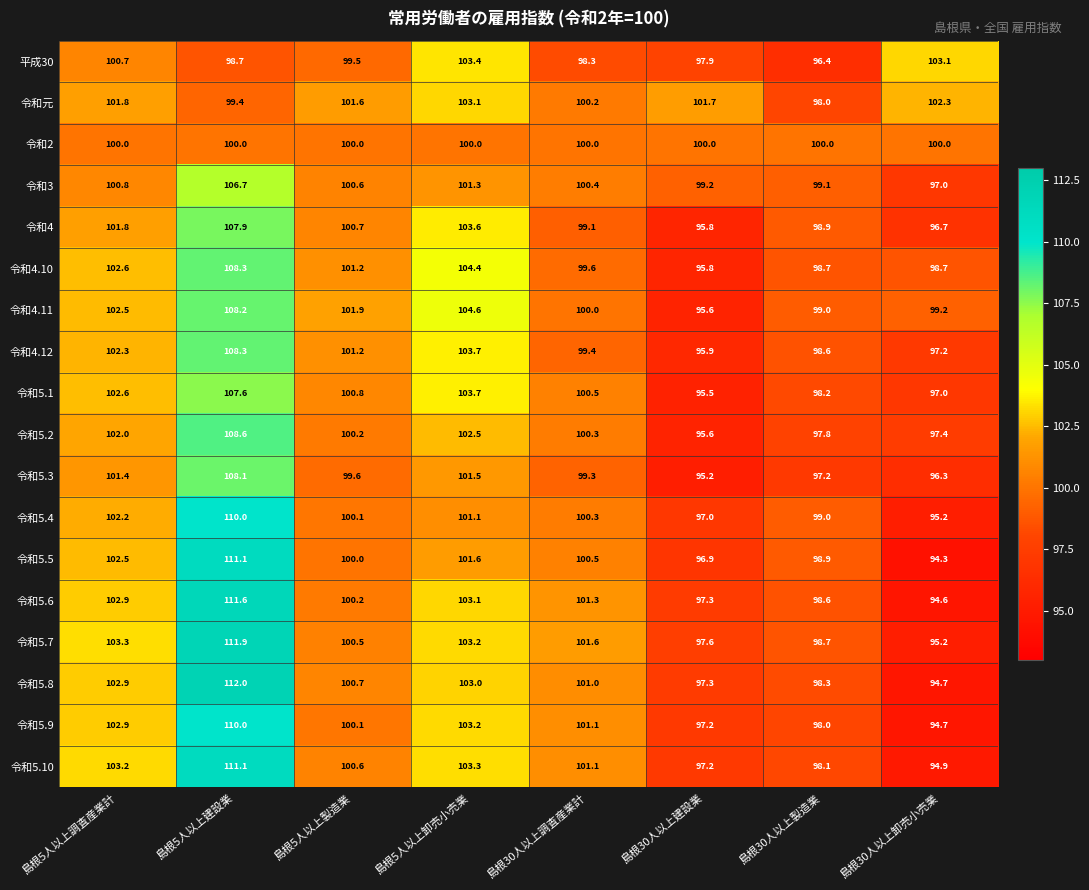

Which category has the highest value across all series?

島根5人以上建設業